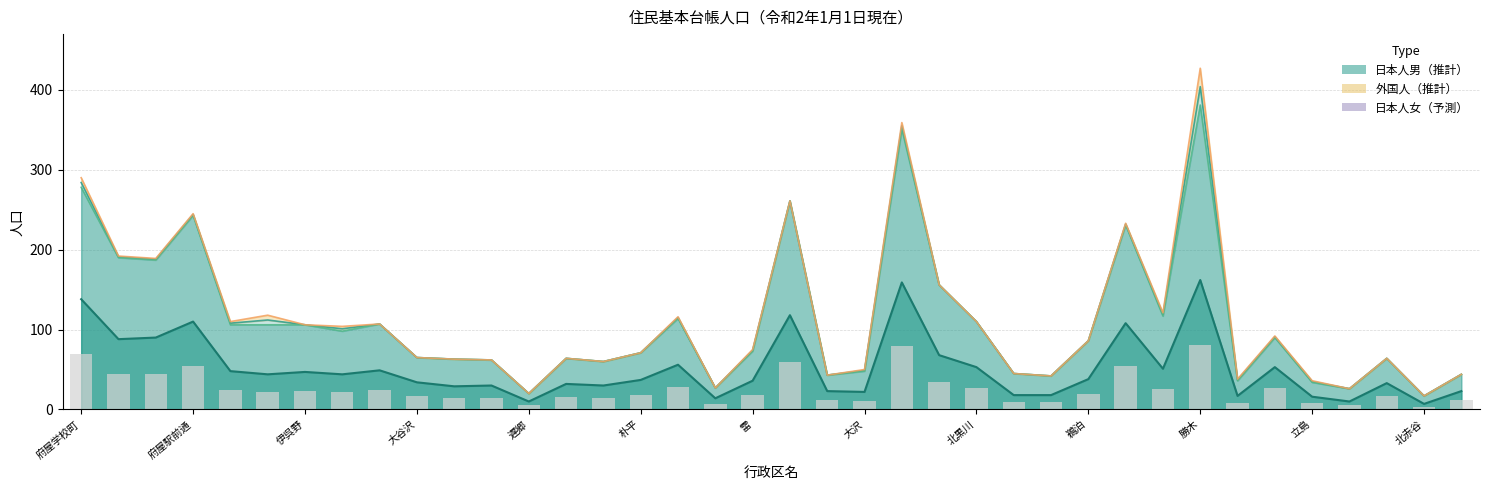

How many distinct data groups are displayed?

5